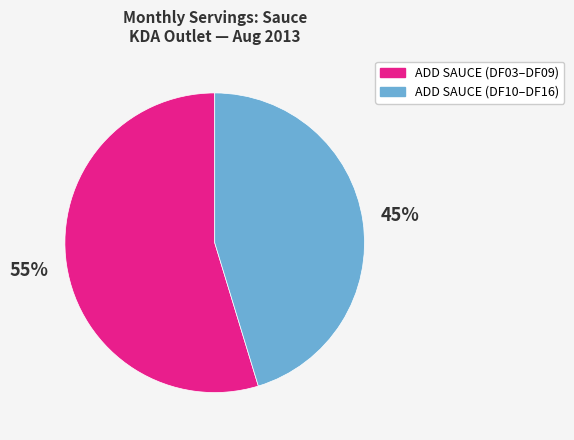

To the nearest percent, what is the combined percentage of ADD SAUCE (DF10–DF16) and ADD SAUCE (DF03–DF09)?

100%